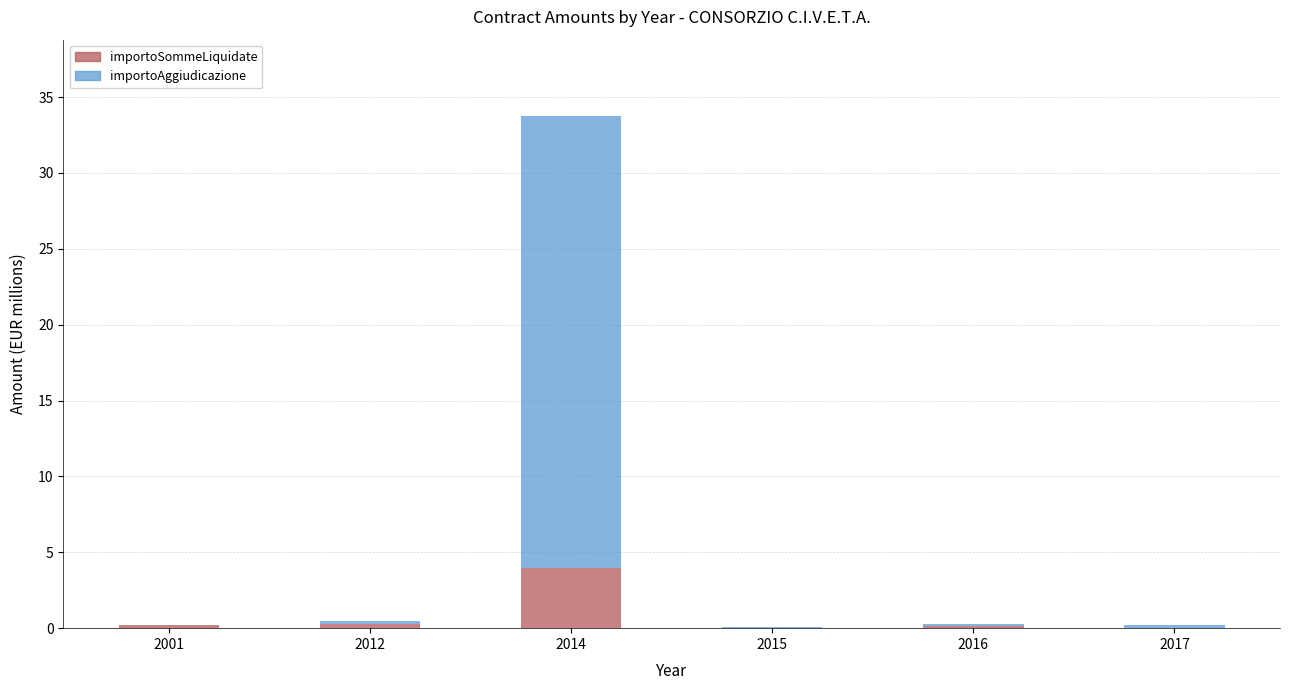

Which category has the highest value in the importoSommeLiquidate series?

2014